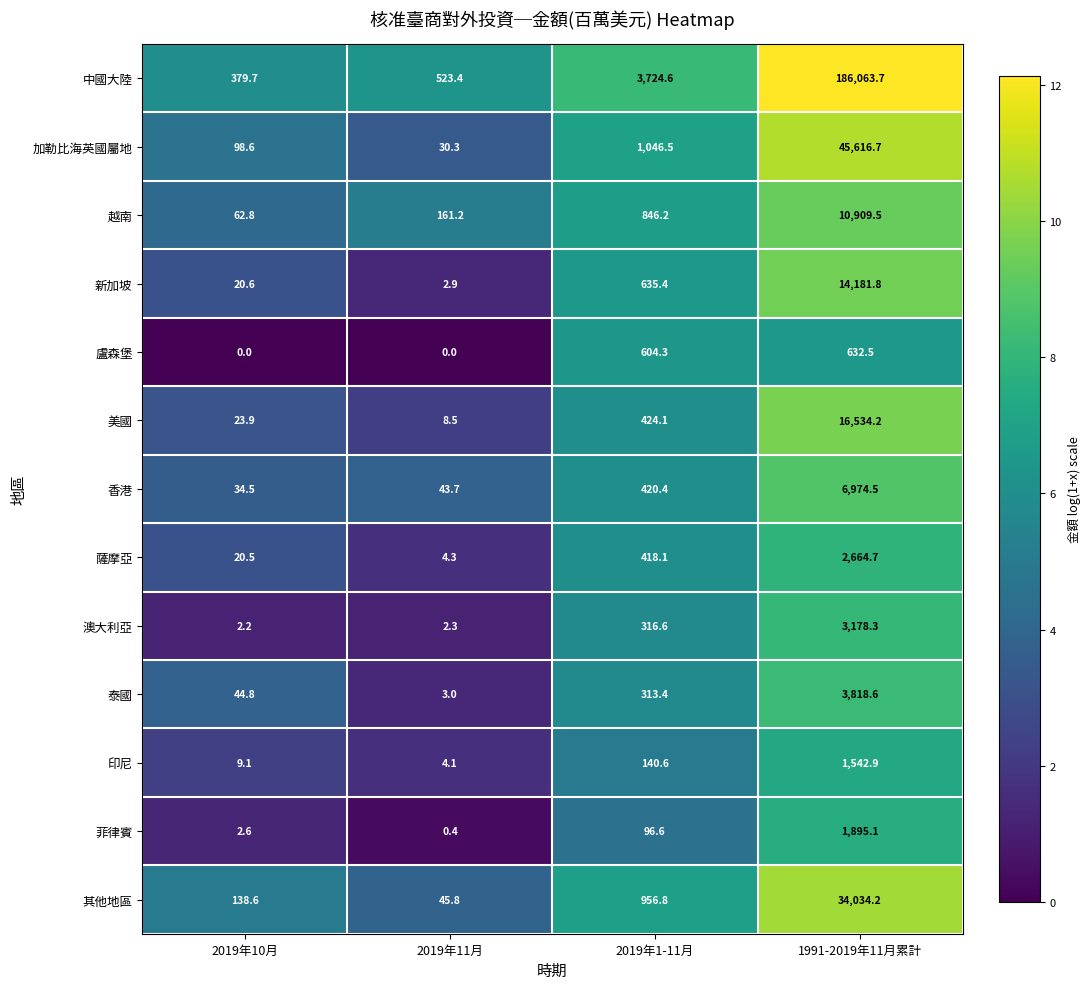

What is the sum of all 越南 values?

11979.7